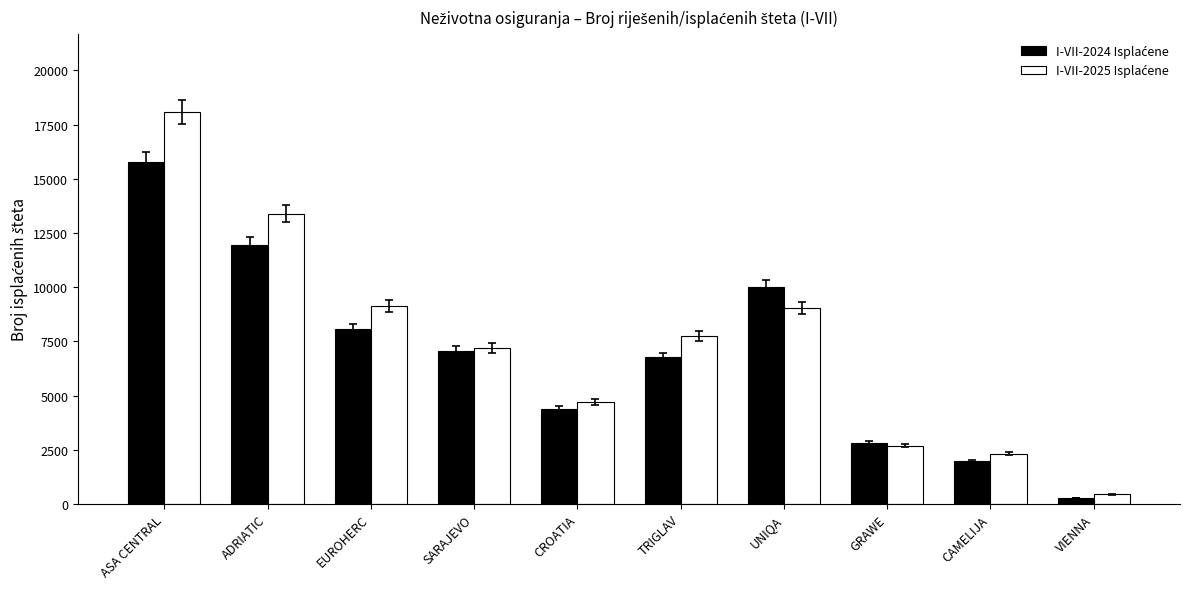

What is the difference between the highest and lowest values at SARAJEVO?

134